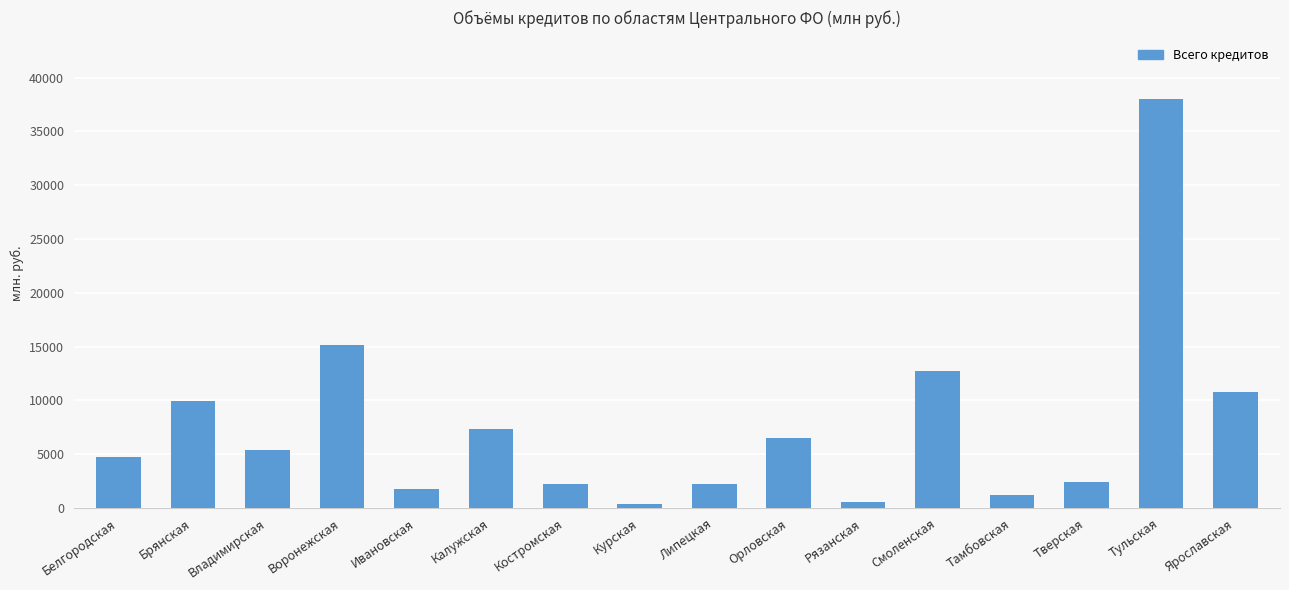

True or false: the data shows 16041 at Брянская.

False